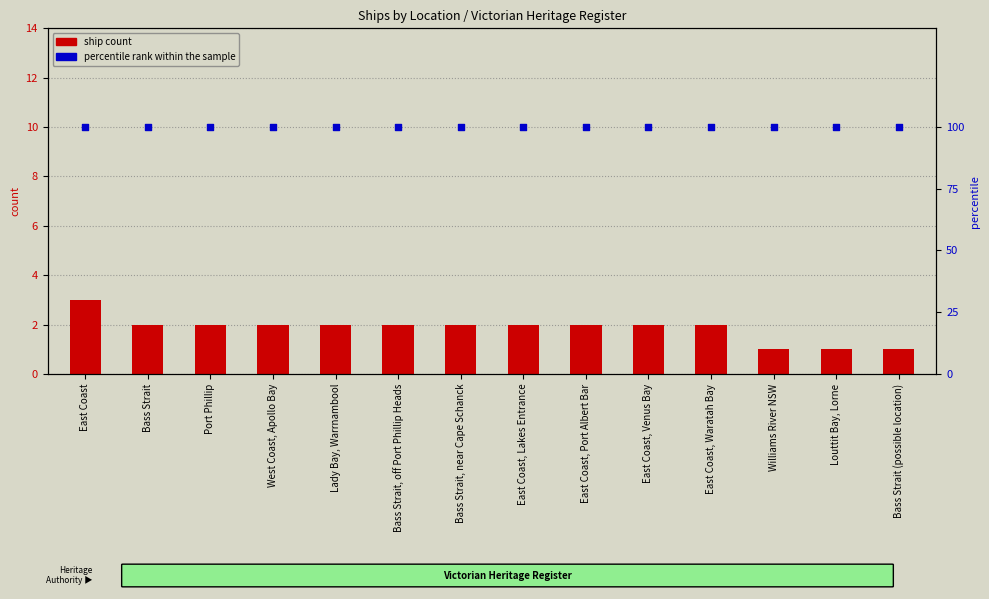

Which series has the largest total across all categories?

percentile rank within the sample